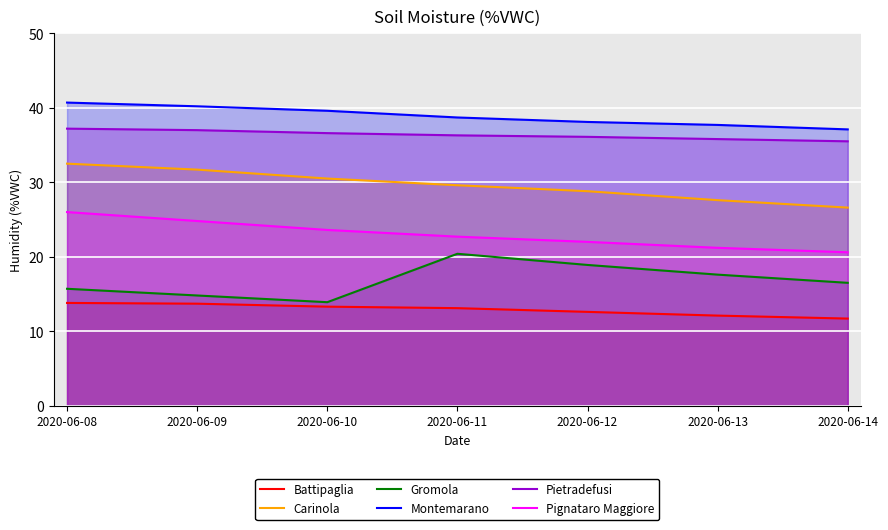

What are all the series names shown in the legend?

Battipaglia, Carinola, Gromola, Montemarano, Pietradefusi, Pignataro Maggiore